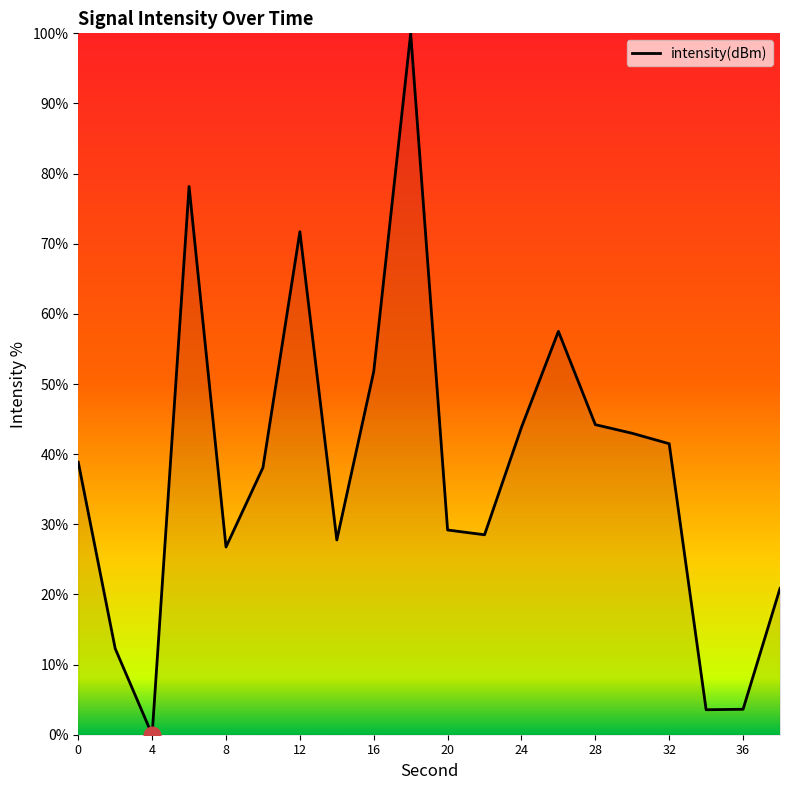

What is the greatest value displayed?

100.0